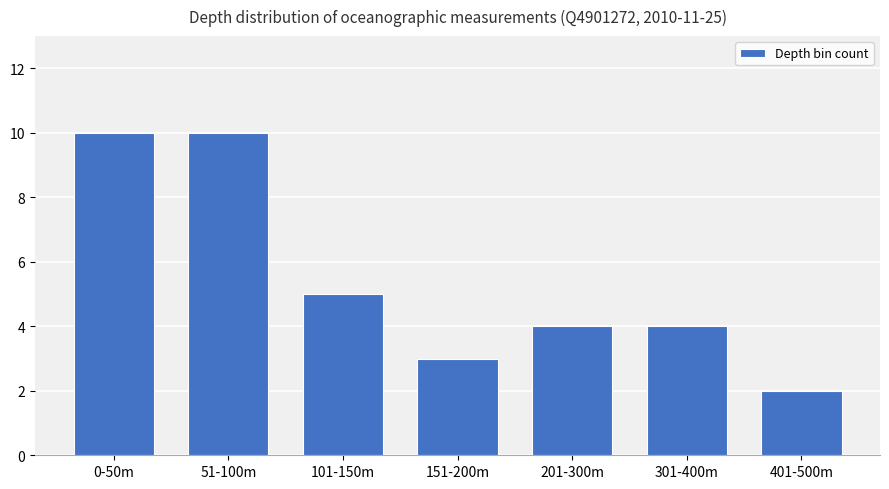

Reading right to left, extract all data points from this chart.

2	4	4	3	5	10	10